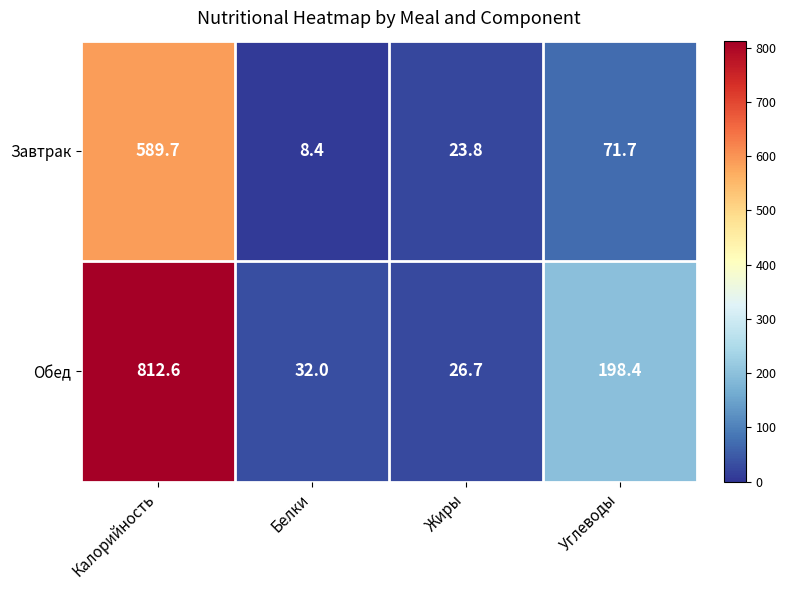

At which category is the sum across all series the highest?

Калорийность